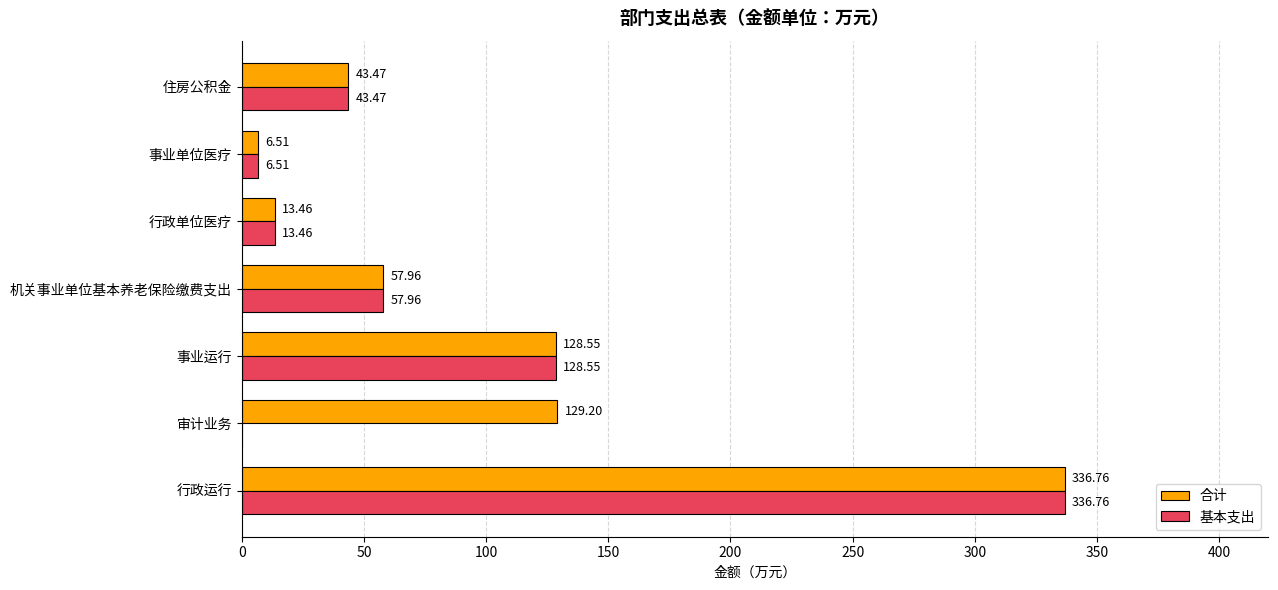

What is the sum of the 基本支出 values at 机关事业单位基本养老保险缴费支出 and 住房公积金?

101.4